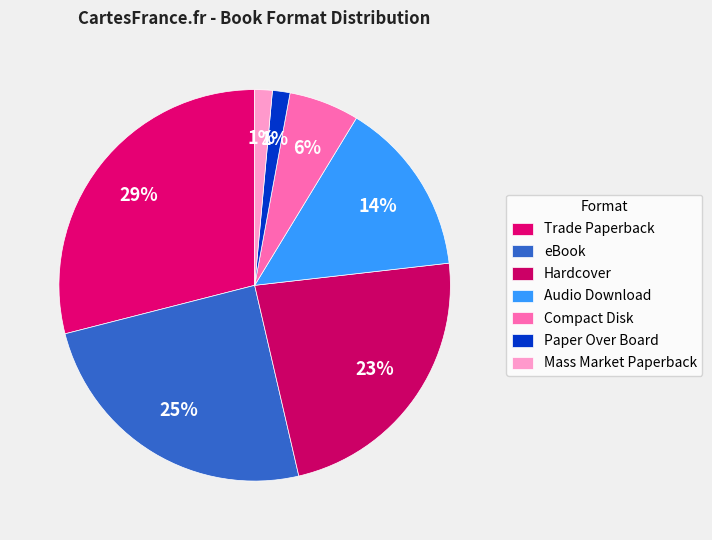

Count the number of slices in the pie.

7